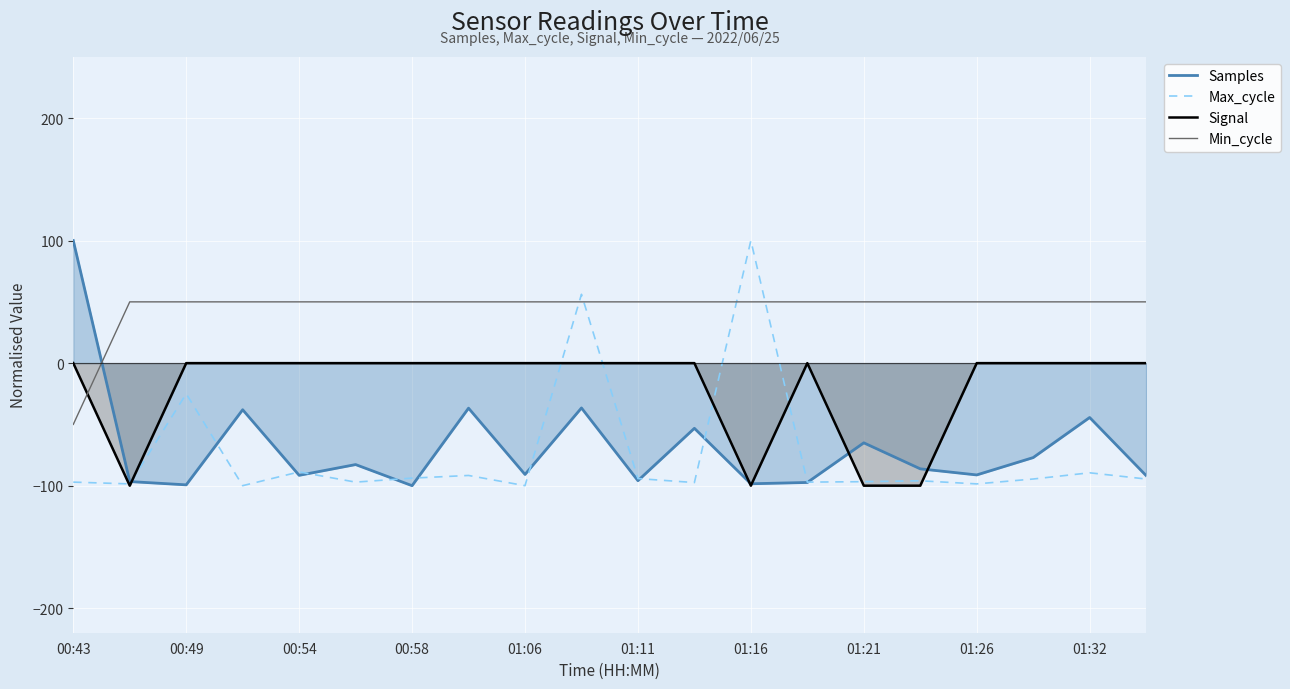

What is the minimum value for Signal?

-100.0